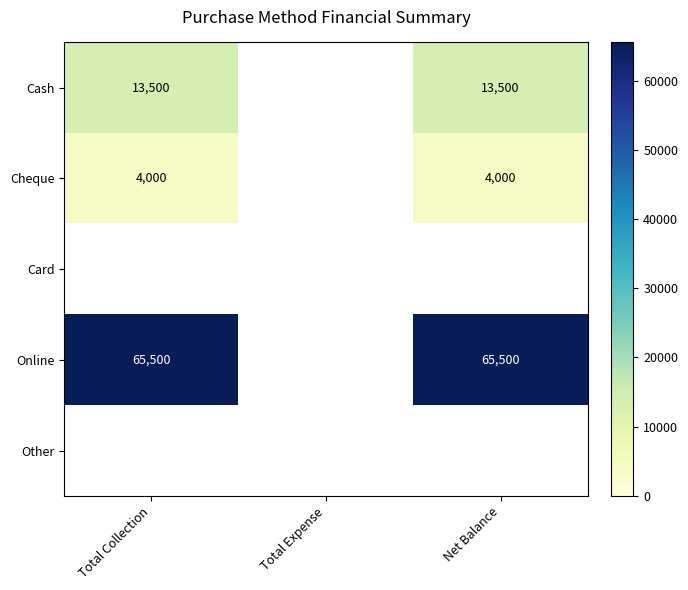

True or false: Cheque has a value of 4000 at Net Balance.

True